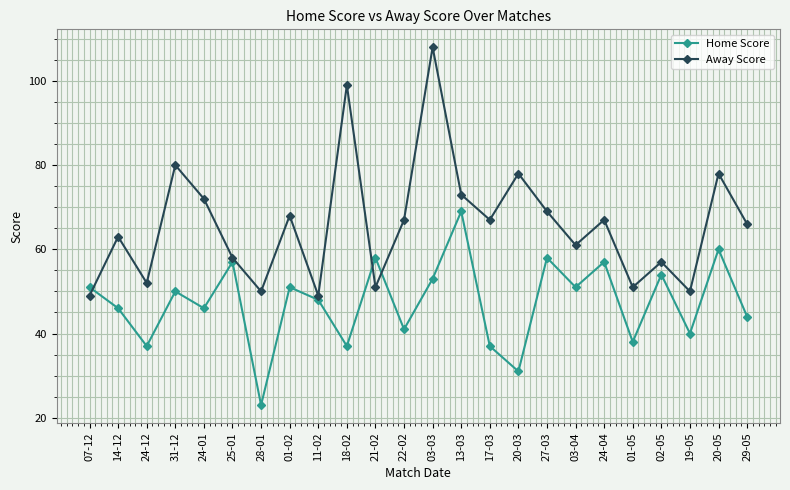

Between which two adjacent categories do Home Score and Away Score first intersect?

07-12 and 14-12